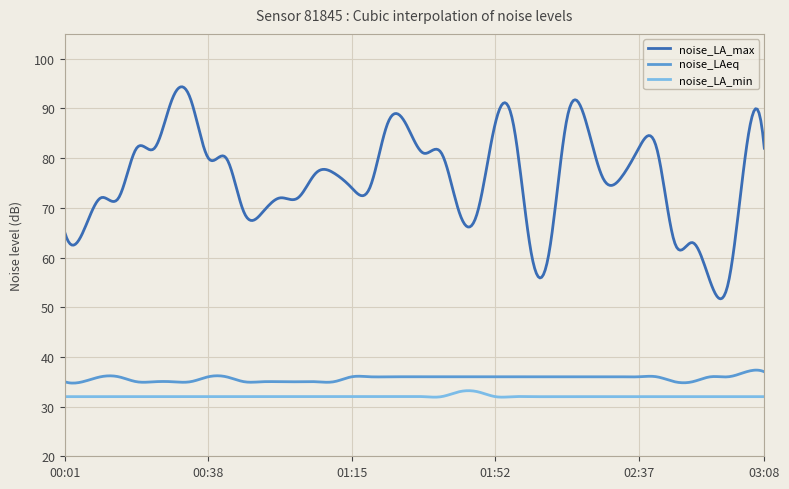

What are all the series names shown in the legend?

noise_LA_max, noise_LAeq, noise_LA_min